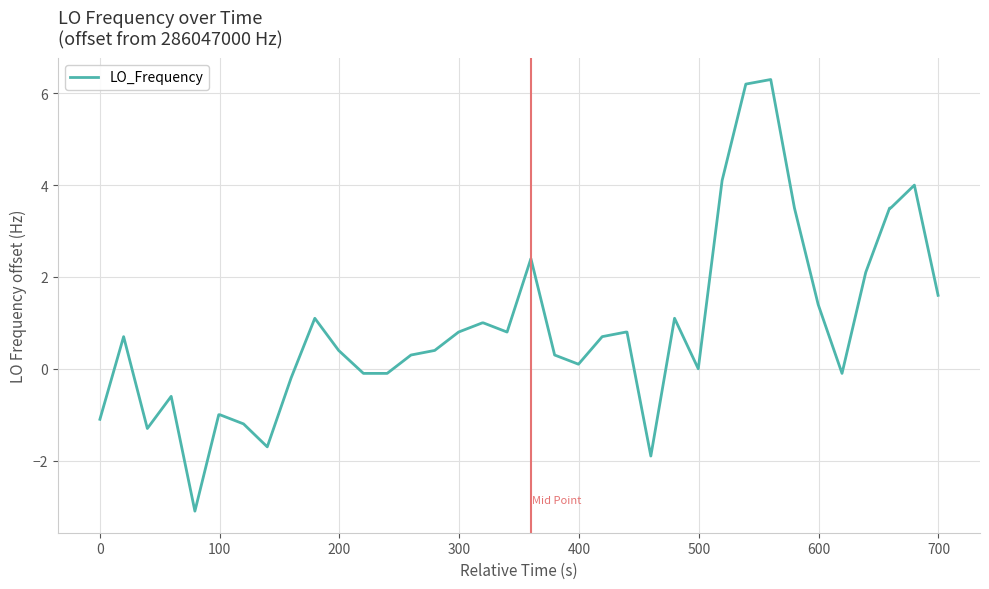

How many lines are shown in the chart?

1